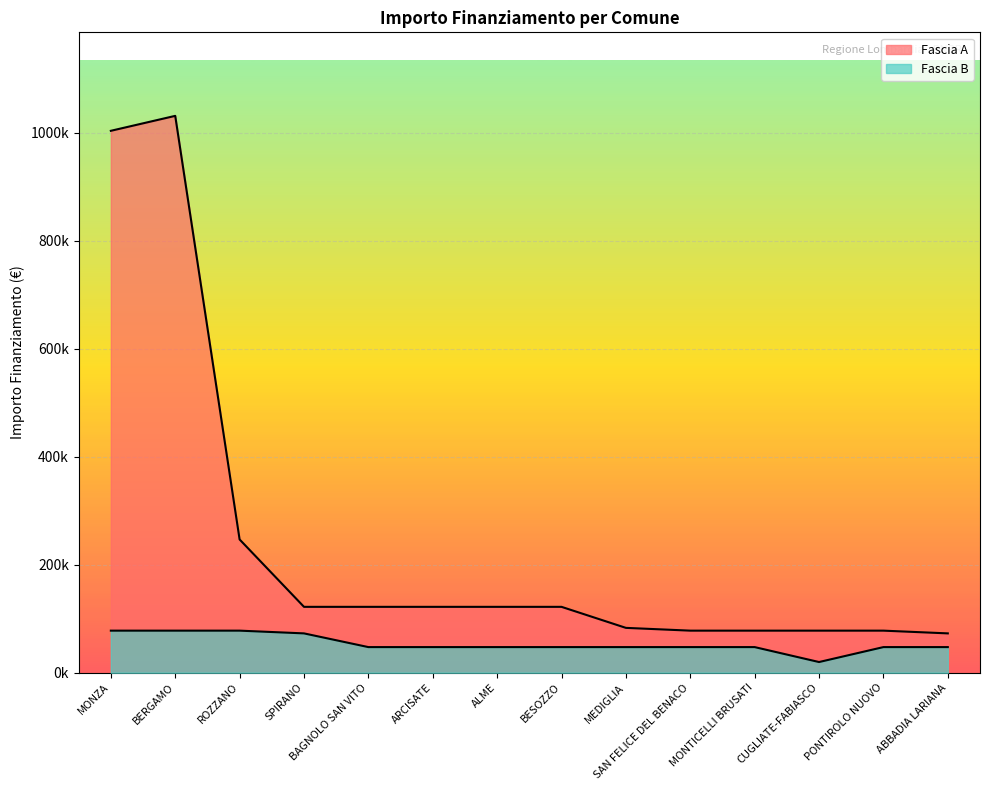

Is the value of Fascia B at PONTIROLO NUOVO greater than the value of Fascia A at PONTIROLO NUOVO?

No